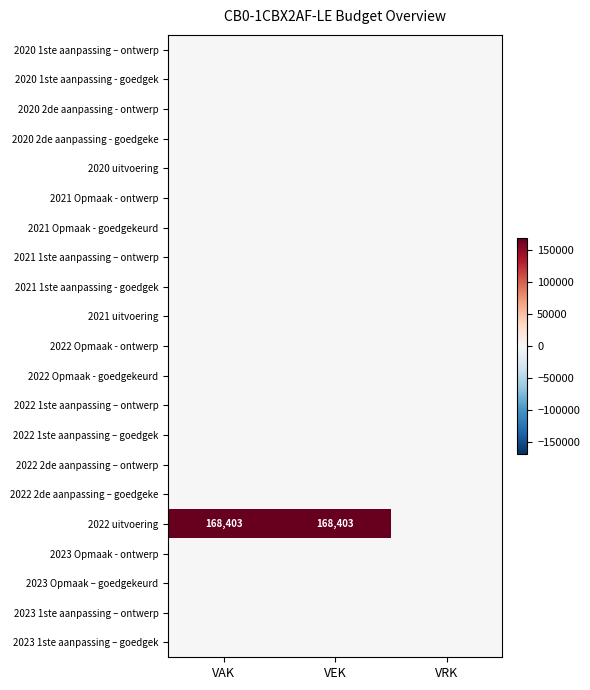

Rank the categories by 2020 uitvoering value from highest to lowest.

VAK, VEK, VRK